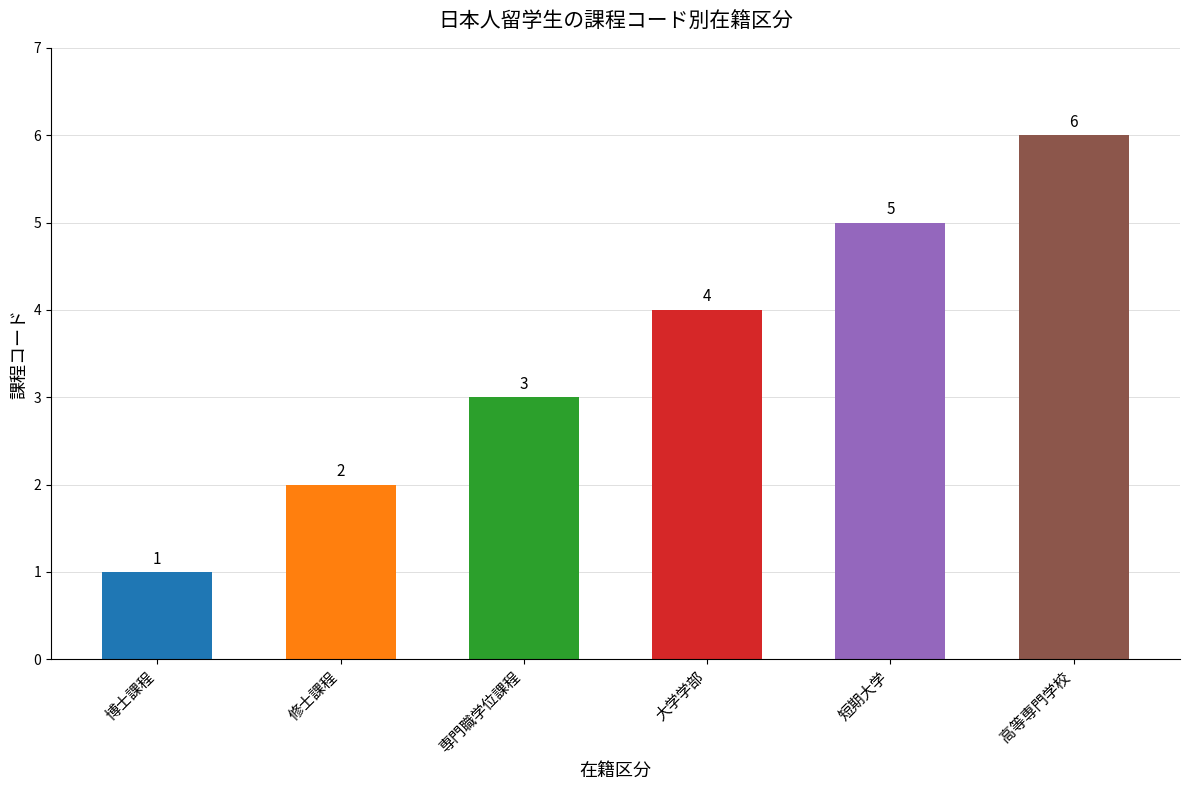

At which category does the chart reach its peak across all series?

高等専門学校